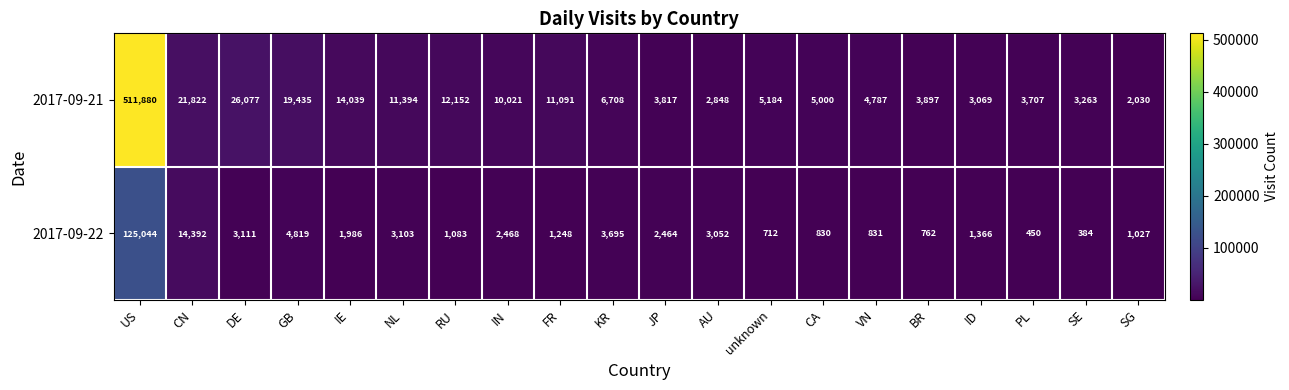

Which series changed the most between SE and SG?

2017-09-21